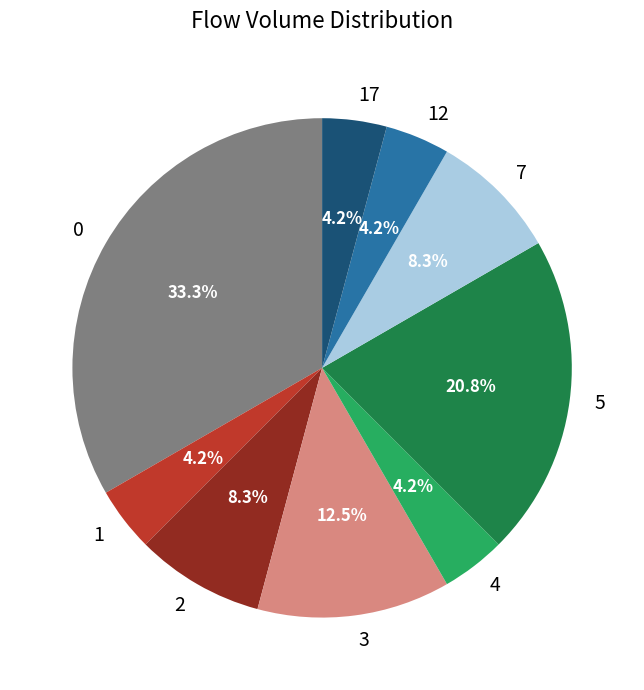

Is there a majority slice in this chart?

No